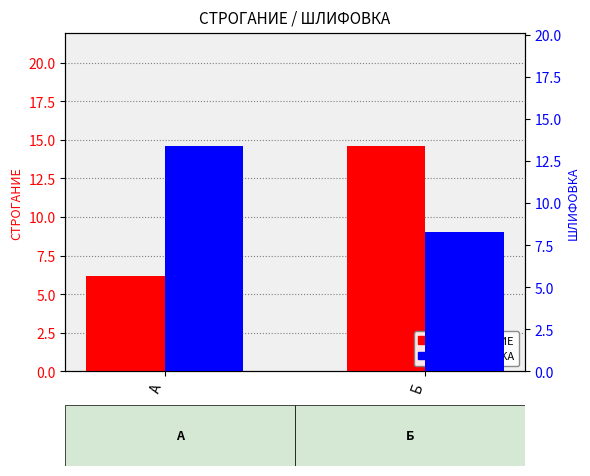

Reading right to left, transcribe all the data shown in this chart.

СТРОГАНИЕ: 14.6	6.2
ШЛИФОВКА: 8.3	13.4